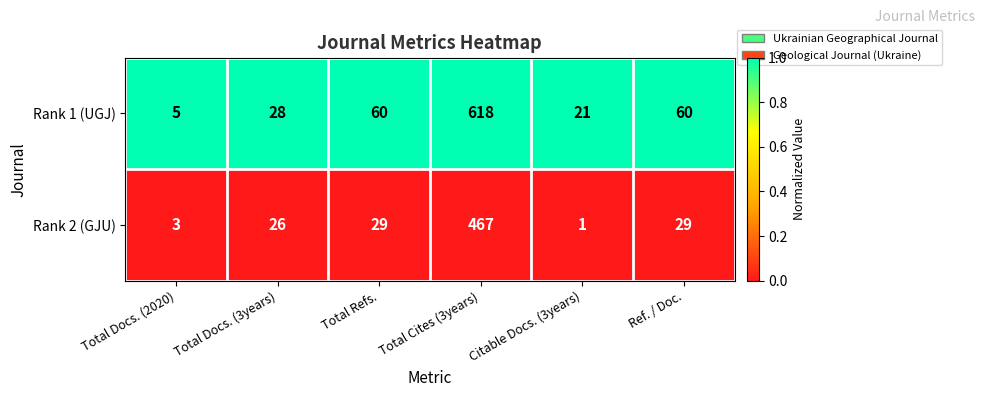

The value of Rank 2 (GJU) at Total Cites (3years) is 467. True or false?

True